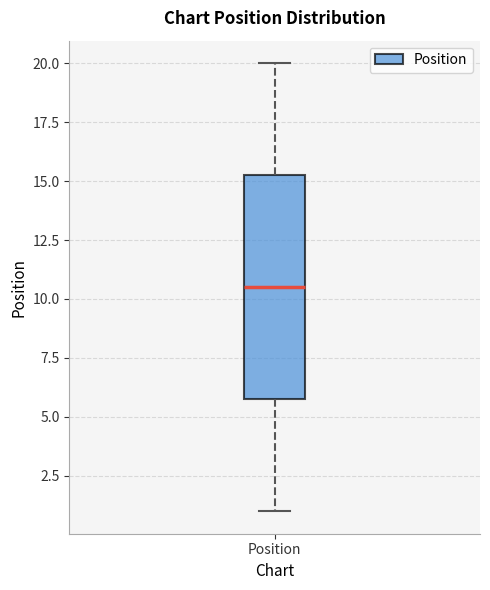

Transcribe this box plot: give where the median line is, the range the box spans, and where the two whiskers end, as read against the y-axis. The values are not printed on the chart, so give them approximately, as read against the axis.

median 10.5, box 6.0 to 15.5, whiskers 1.0 to 20.0